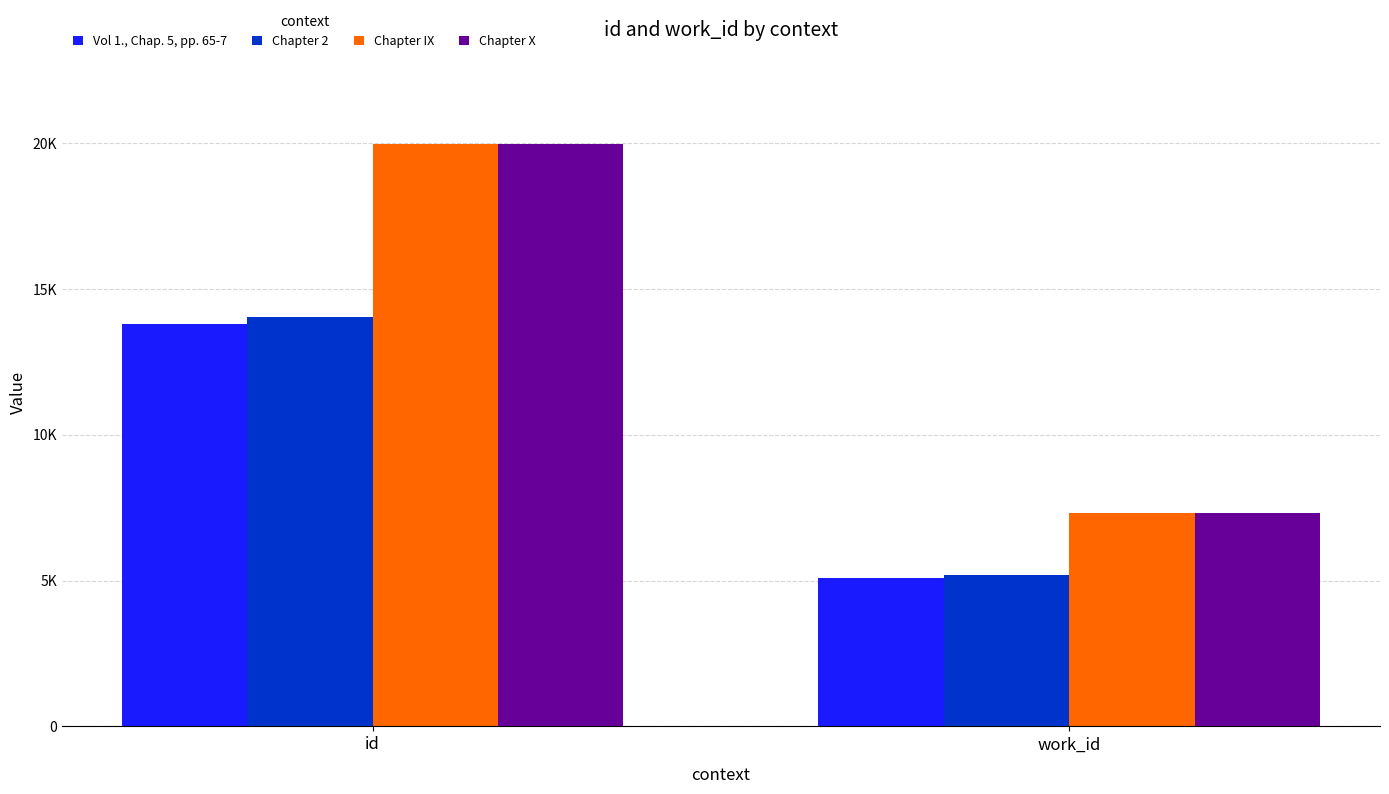

Are the bars horizontal?

No